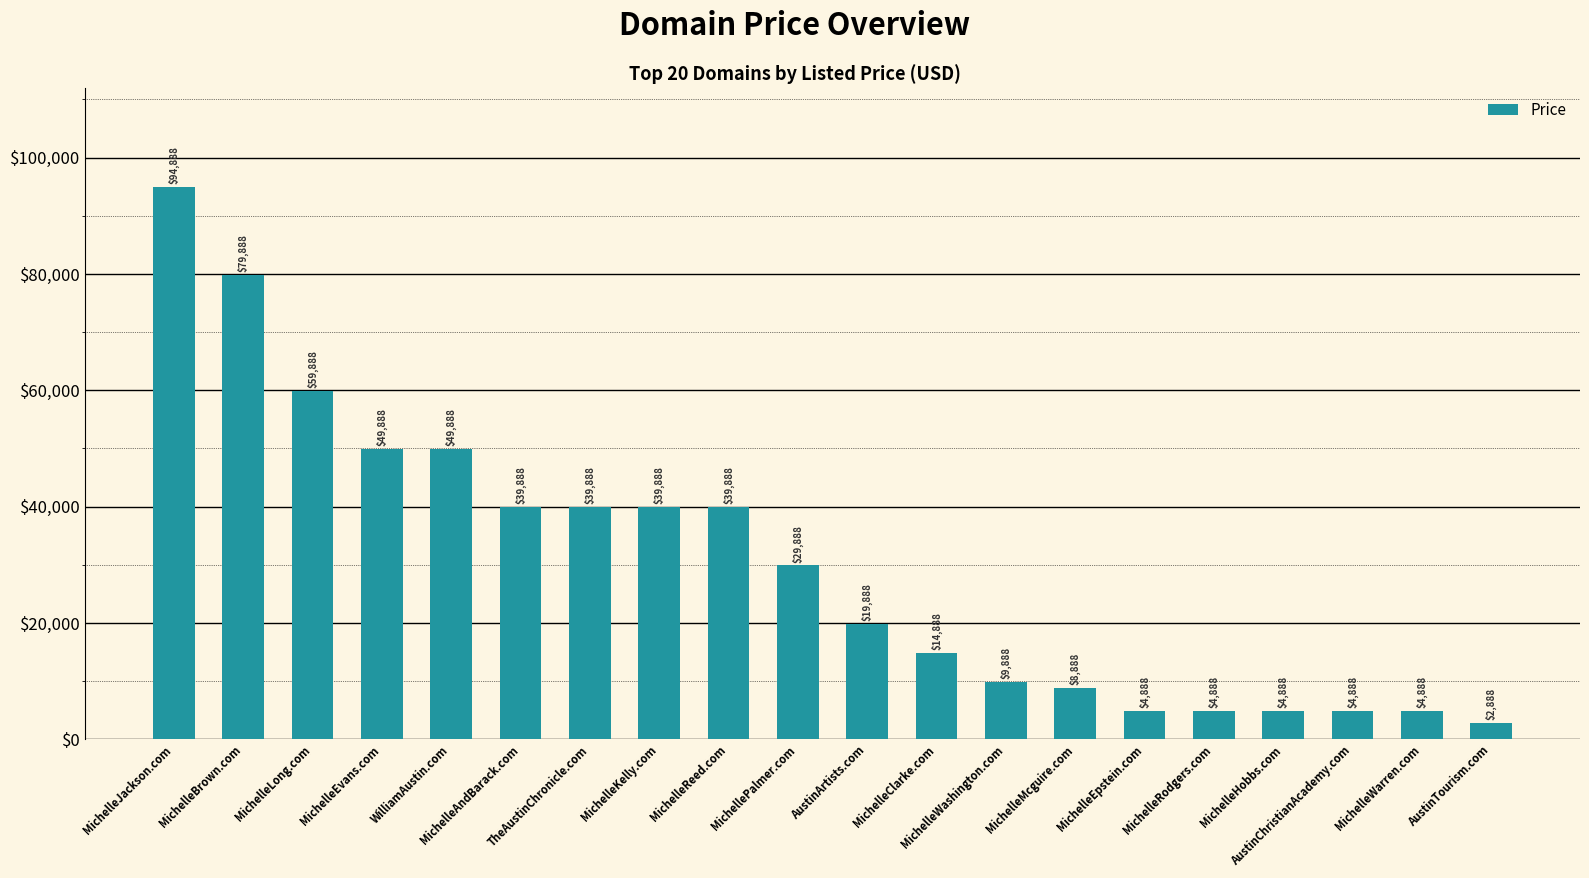

What is the value of the 13th bar from the left?

9888